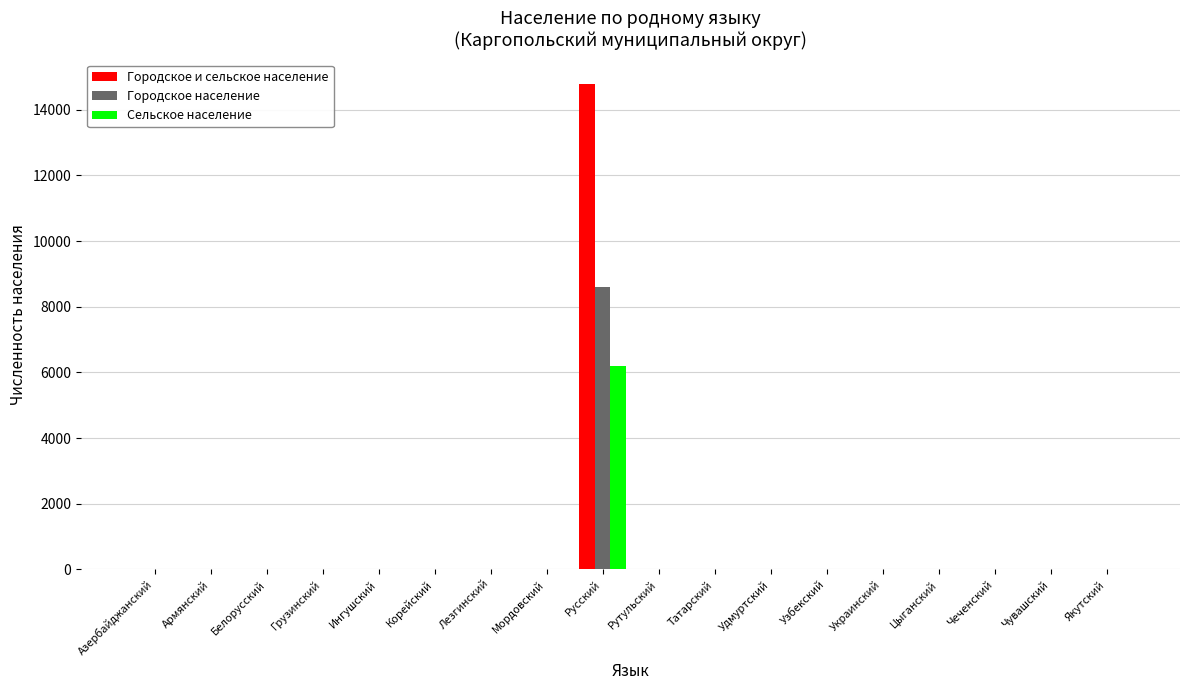

What is the sum of all Сельское население values?

6215